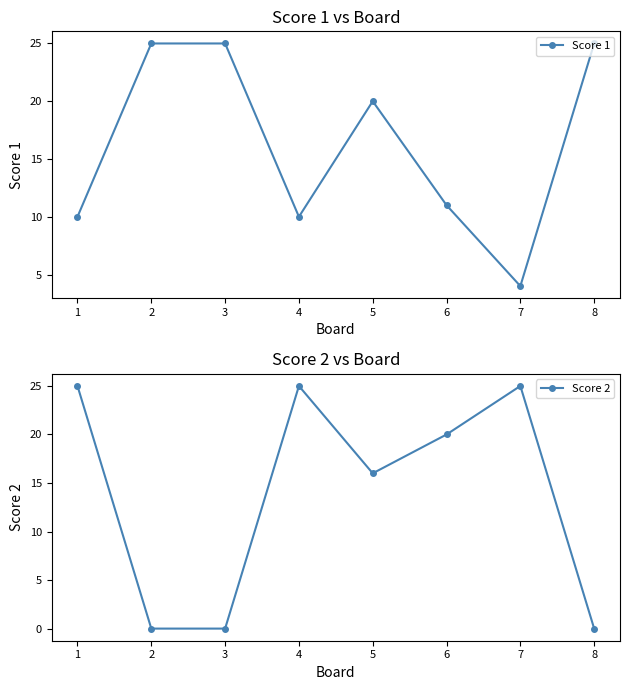

What is the maximum value for Score 1?

25